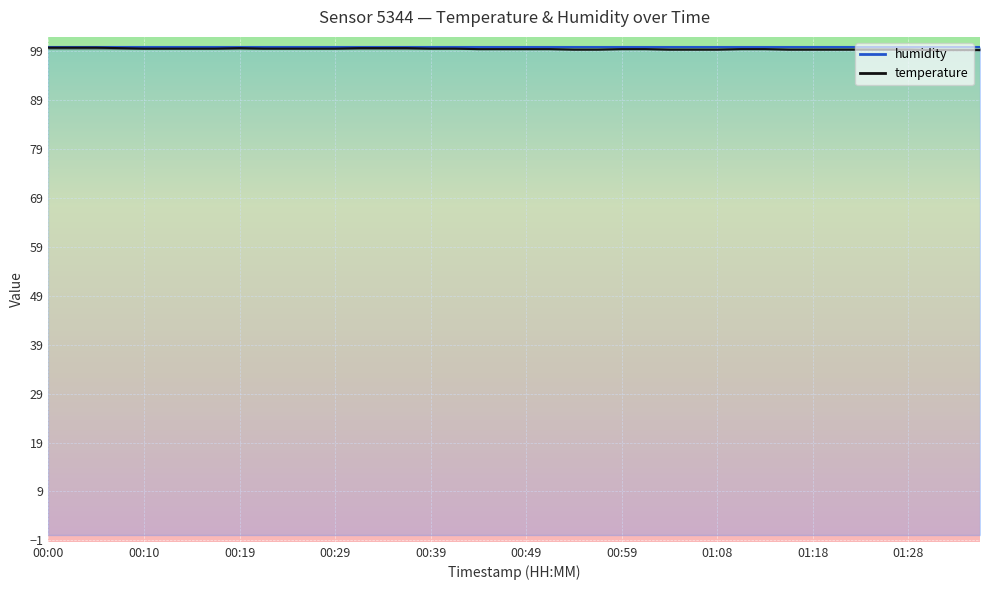

Which label corresponds to the largest value in the chart?

00:00